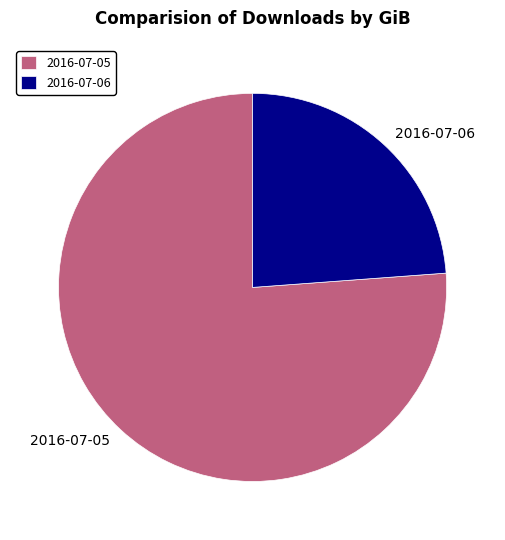

What is the largest slice in the pie chart?

2016-07-05